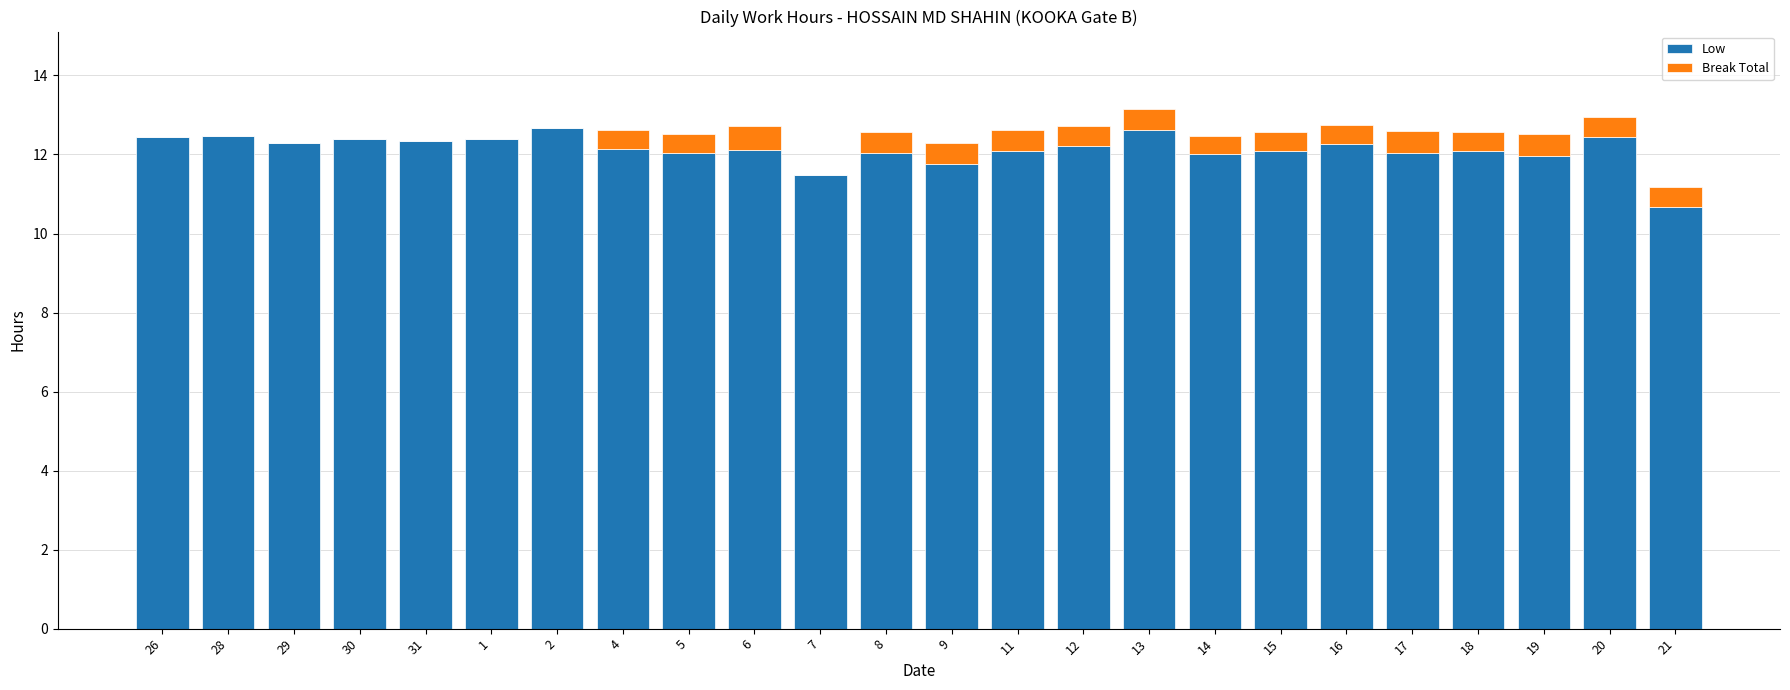

Are the bars horizontal?

No